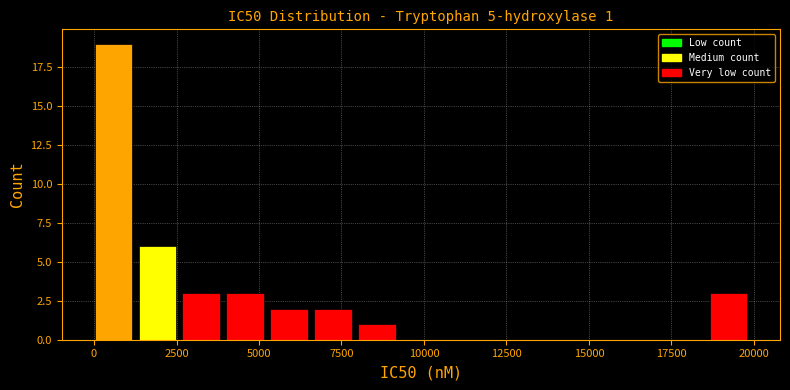

Read against the x-axis, roughly where is the centre of the tallest bar?

500